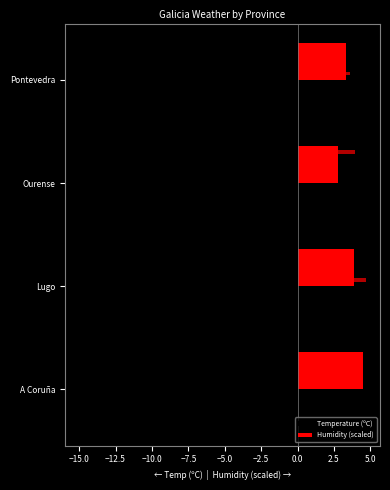

True or false: Humidity (scaled) has a value of 4.9 at Pontevedra.

False